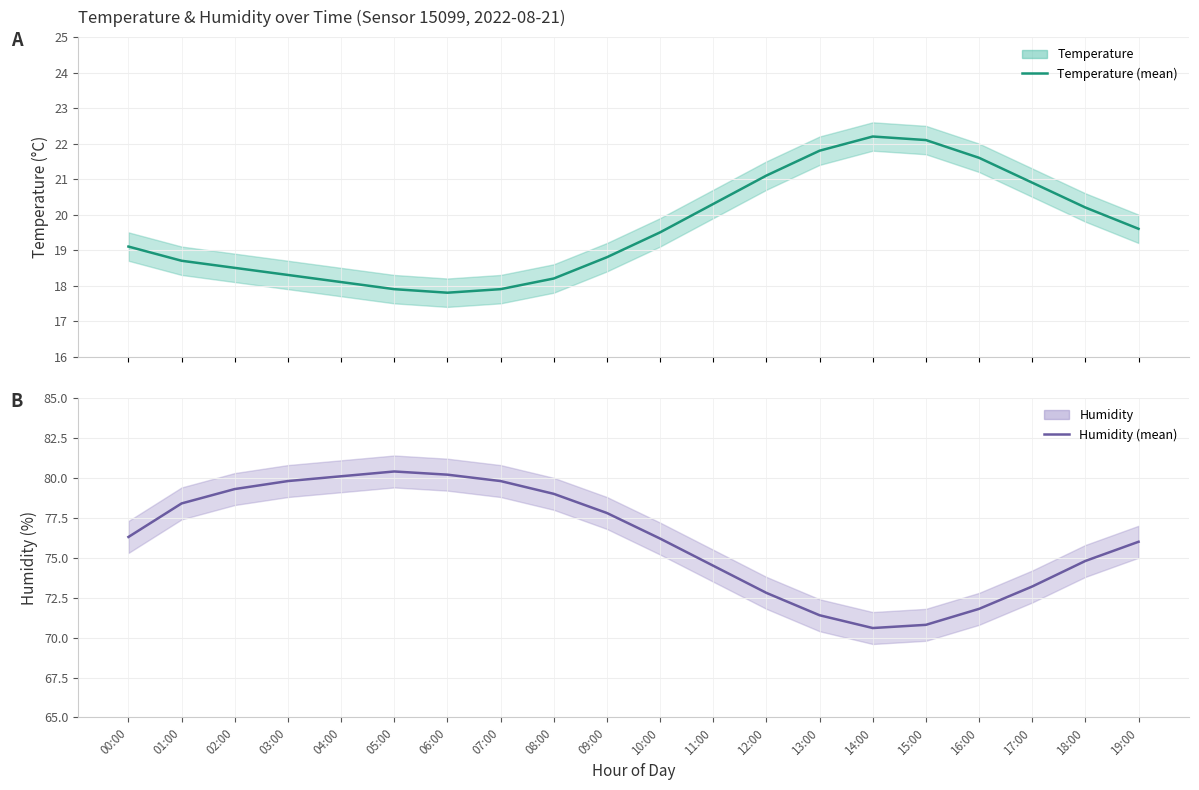

True or false: humidity has more than 2 points higher than both neighbors.

False